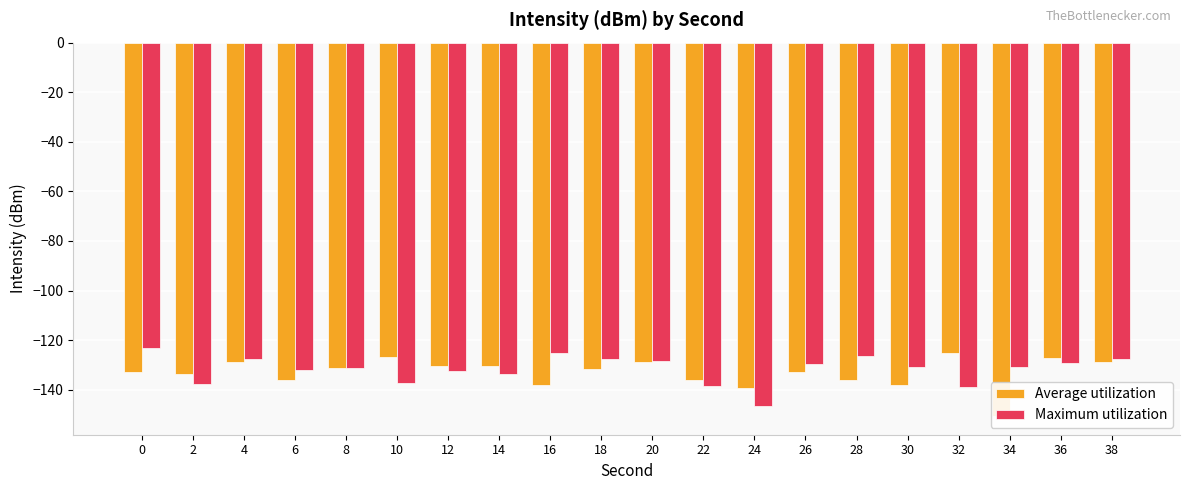

What is the sum of the Average utilization values at 20 and 14?

-259.3